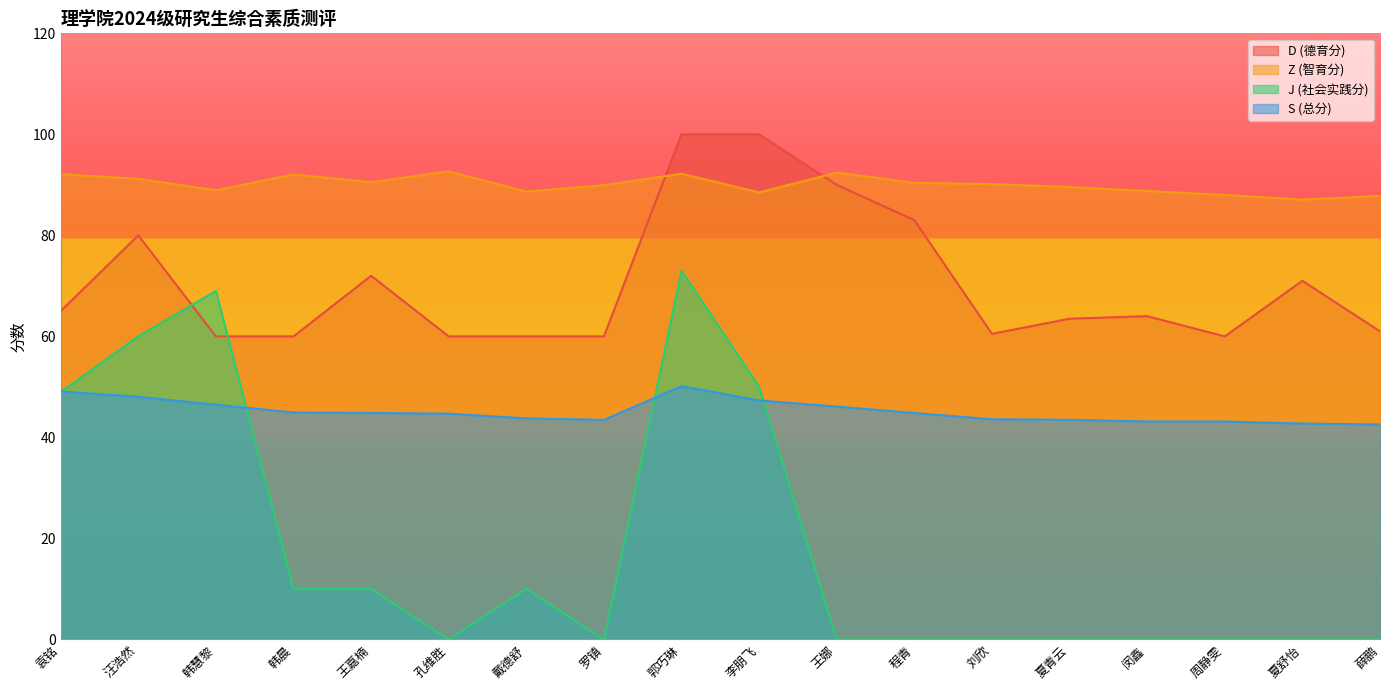

Which series ends up on top after the final intersection of D (德育分) and J (社会实践分)?

D (德育分)